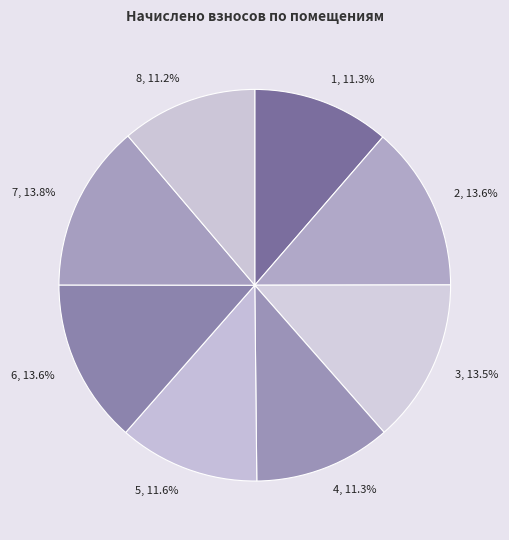

Is there any slice that represents more than half of the pie?

No